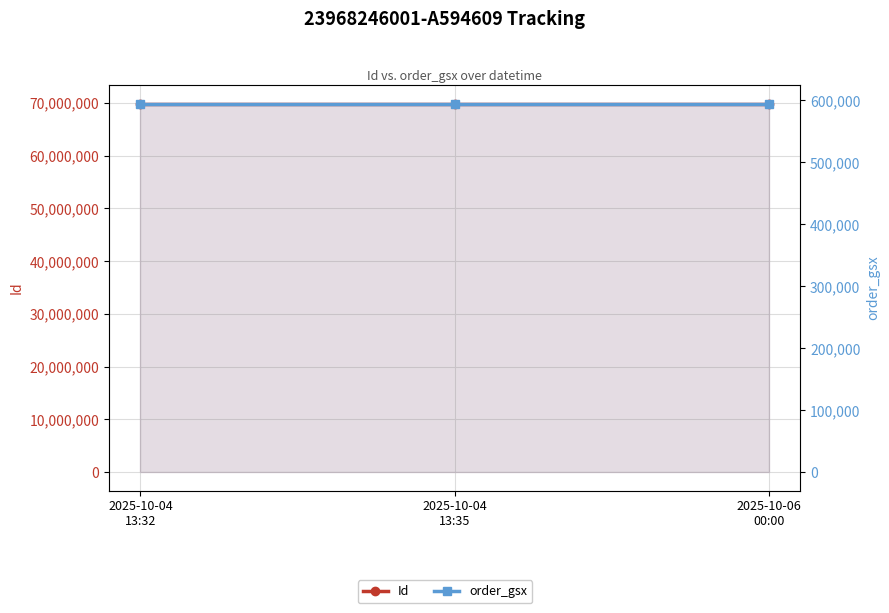

The value of order_gsx at 2025-10-06
00:00 is 990120. True or false?

False